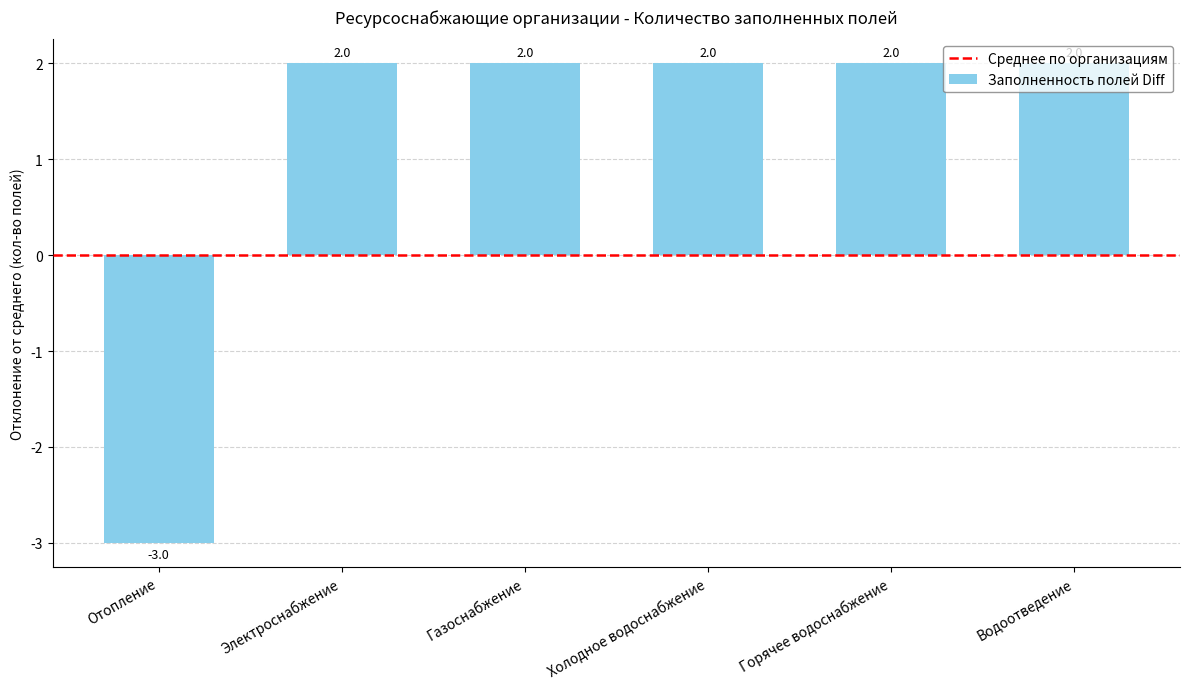

What is the average value?

1